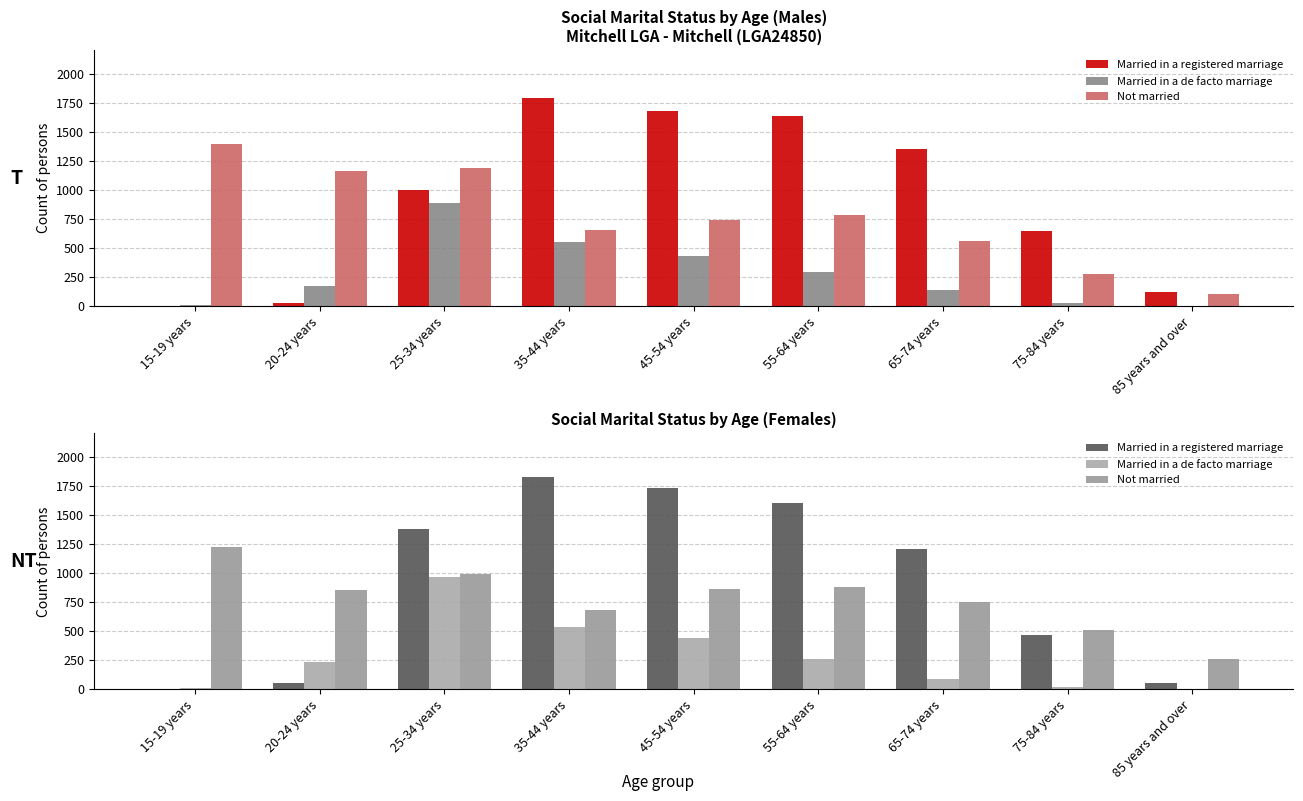

At which category does the chart reach its peak across all series?

35-44 years